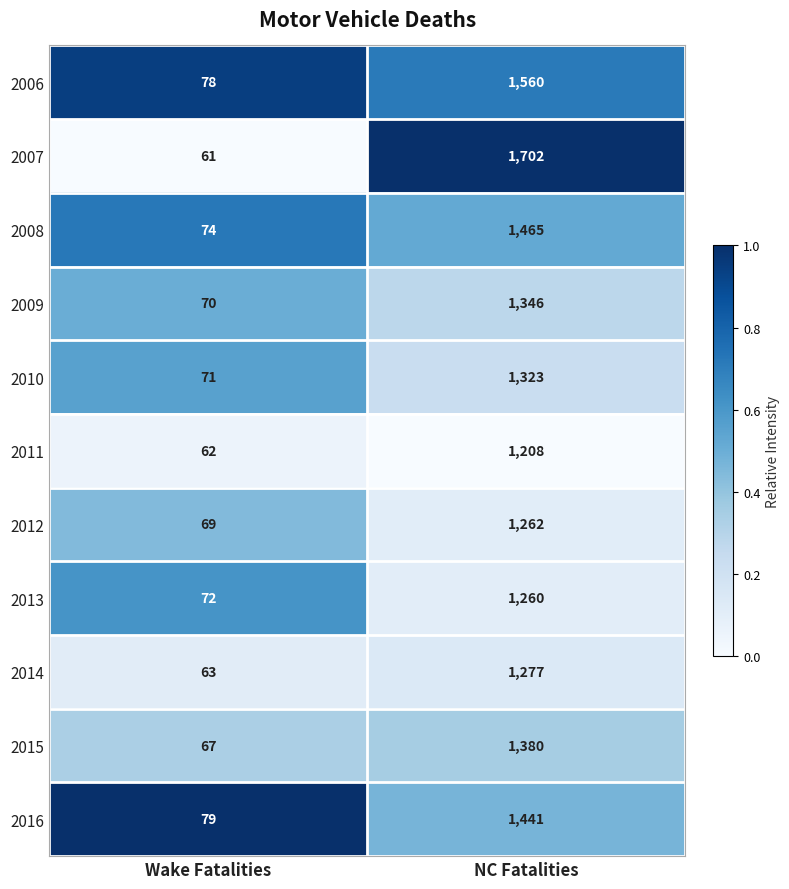

What is the sum of all 2014 values?

1340